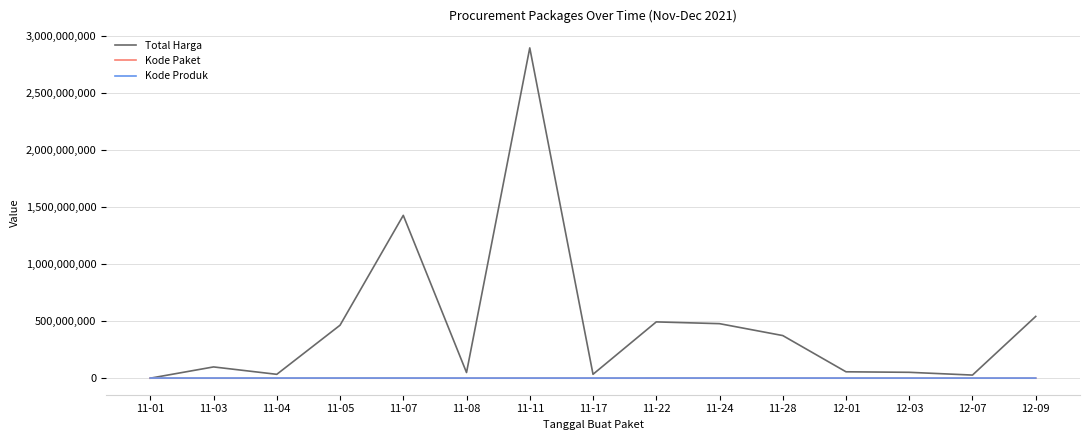

Which series has the largest total across all categories?

Total Harga